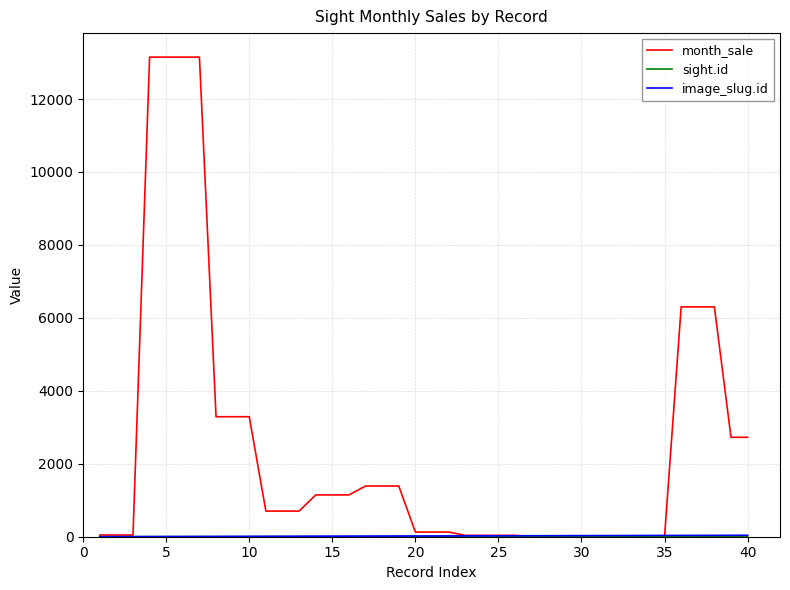

Which series has the widest spread of values?

month_sale